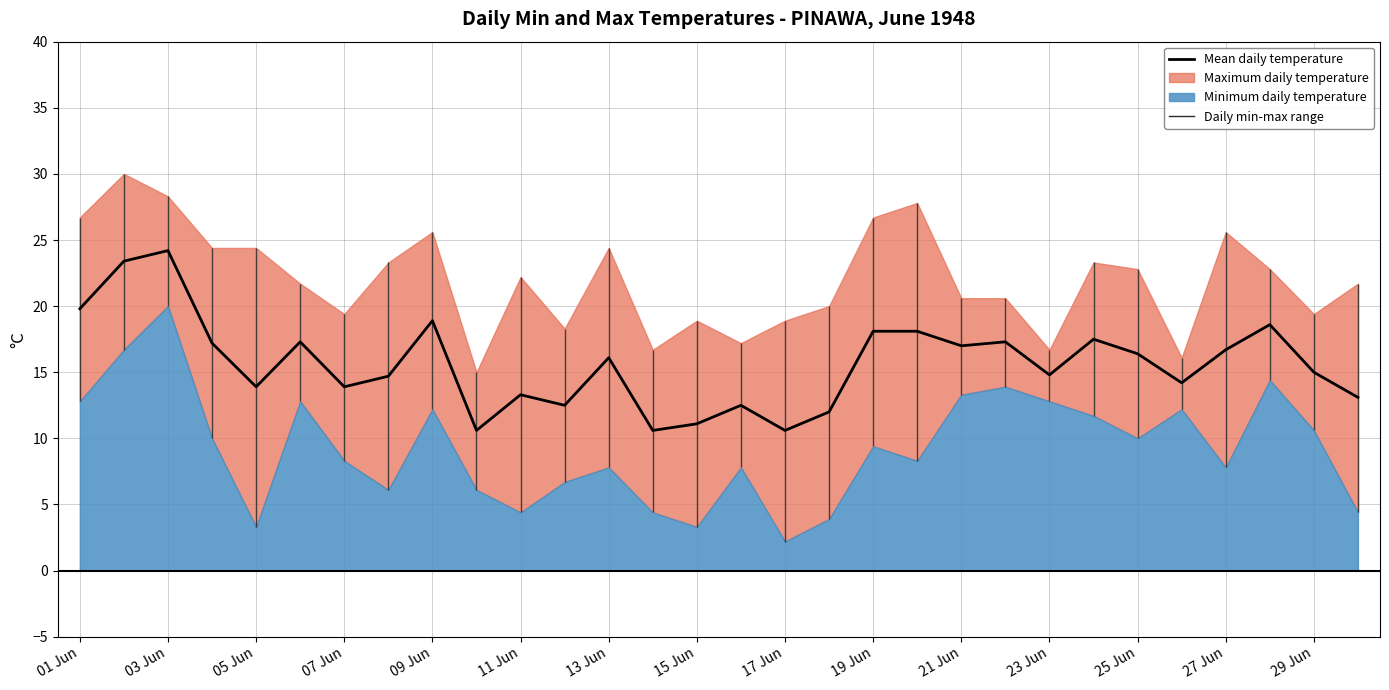

Count the number of categories in the chart.

30